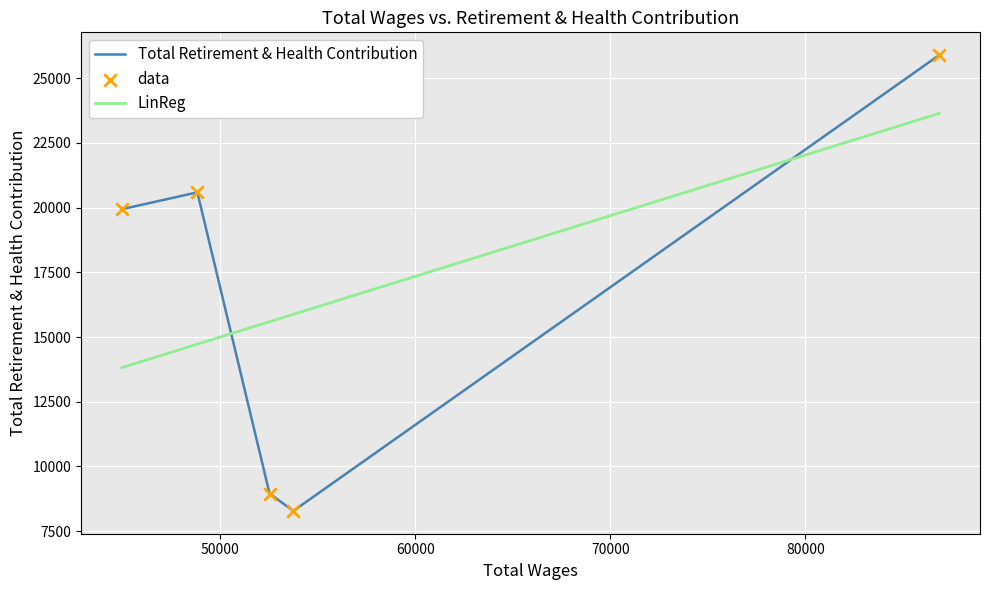

At how many categories does at least one series exceed 9500?

5